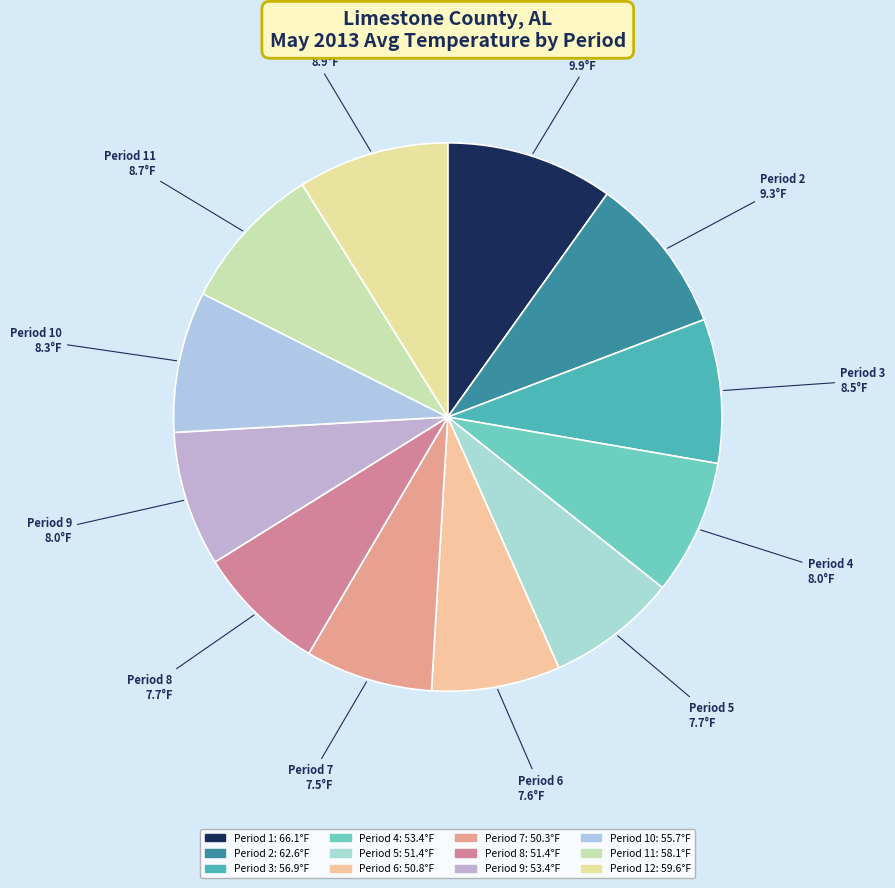

Combined, do Period 6 and Period 9 account for over 50%?

No